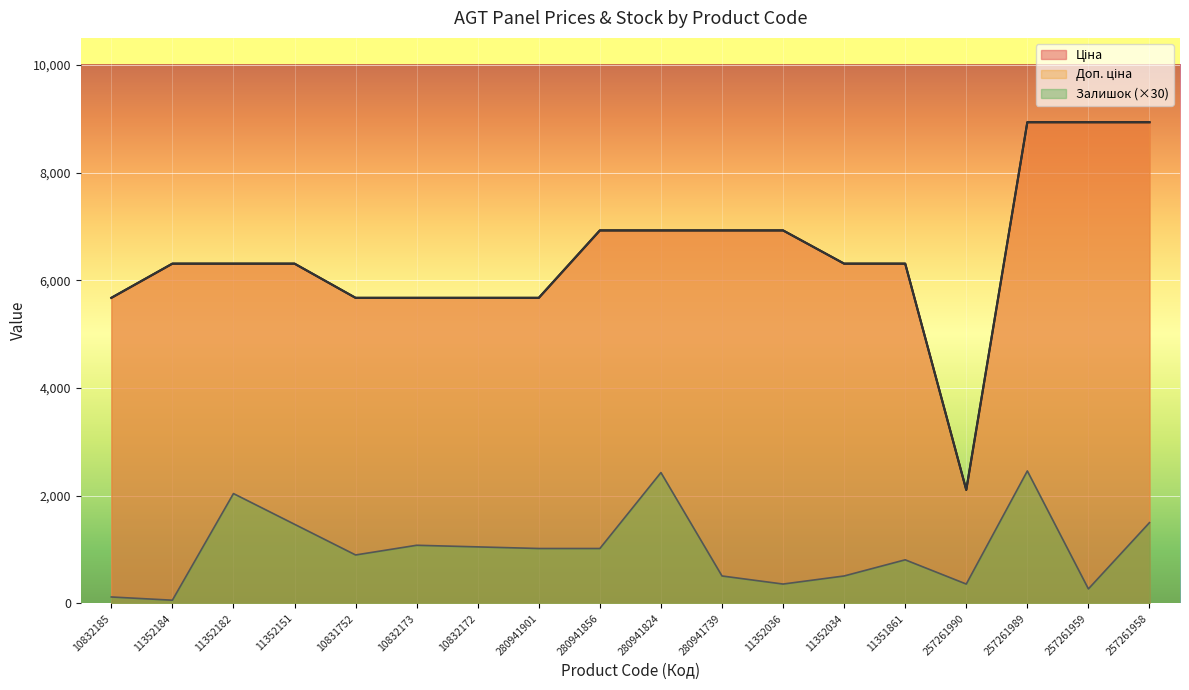

At 10832185, list the series in order from largest to smallest.

Ціна, Доп. ціна, Залишок